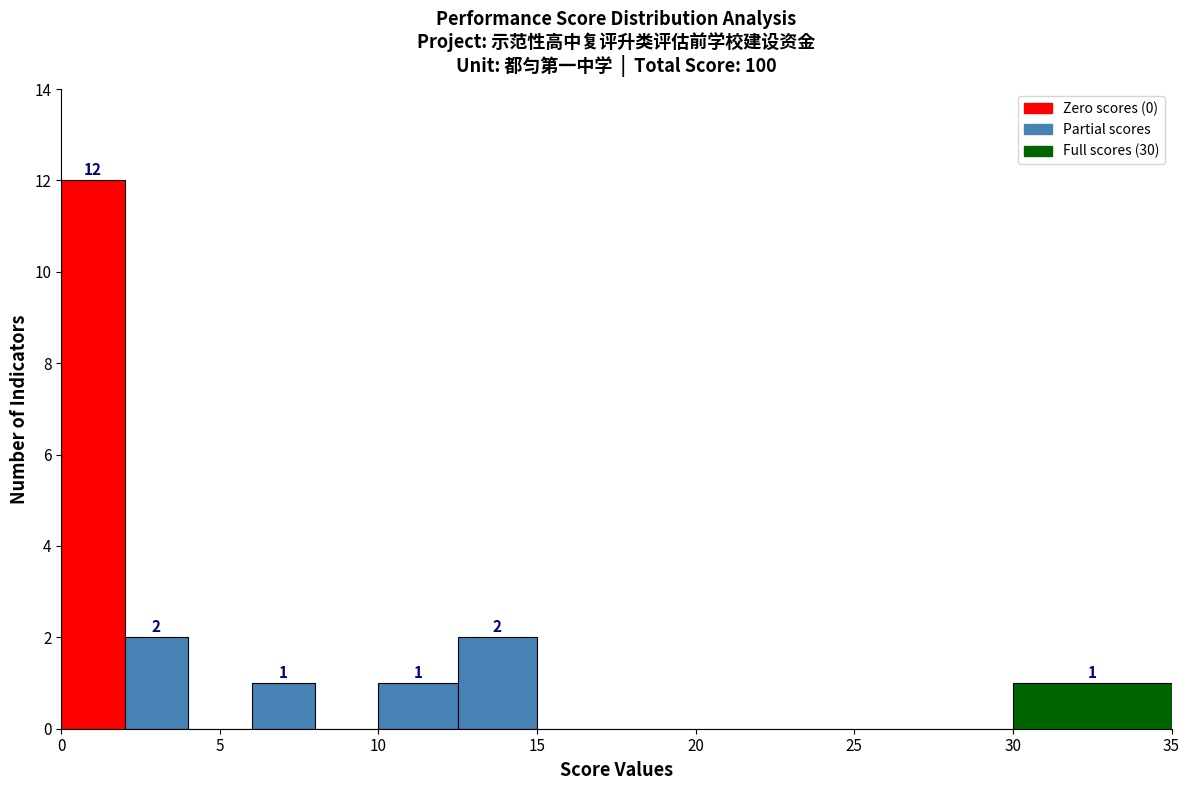

Over which range of the x-axis is the bar tallest?

0.0 to 2.0